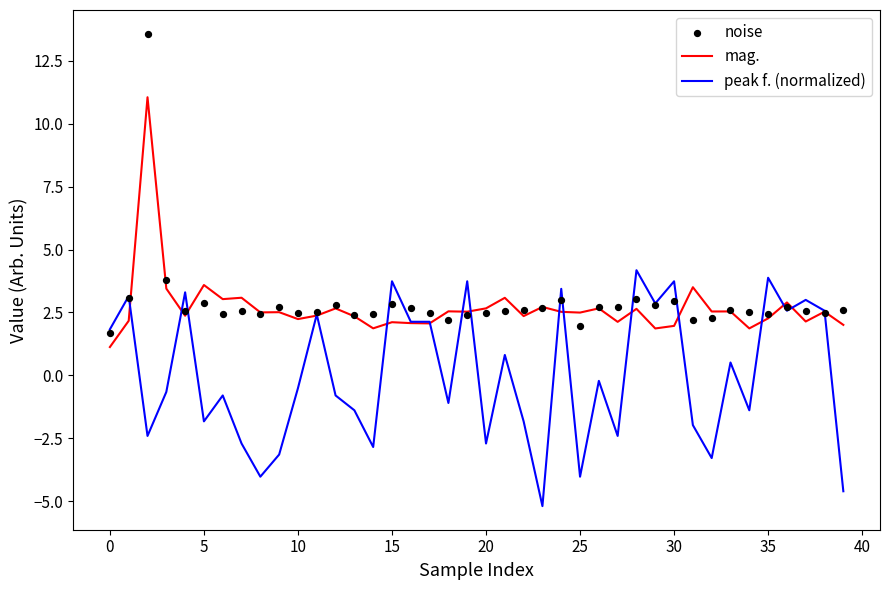

Which series has the largest total across all categories?

noise